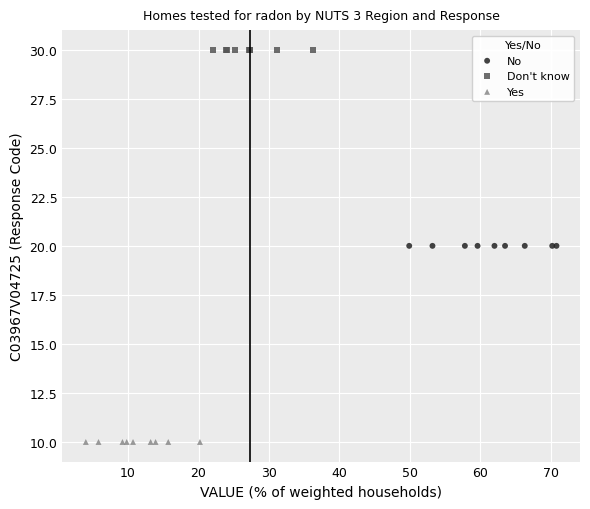

Which series contains the highest Y value?

Don't know